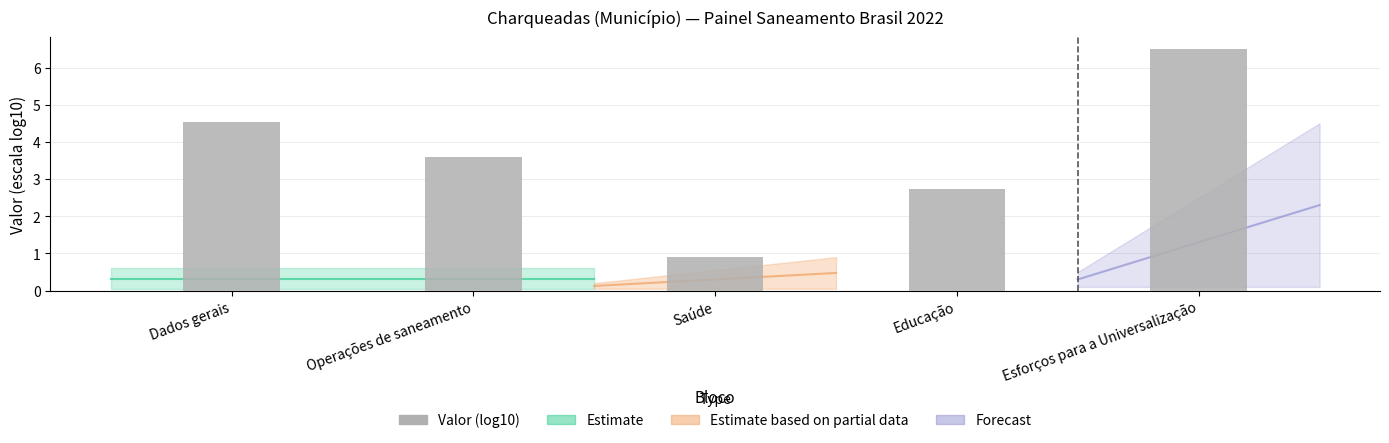

What is the difference between the values at Esforços para a Universalização and Dados gerais?

1.9